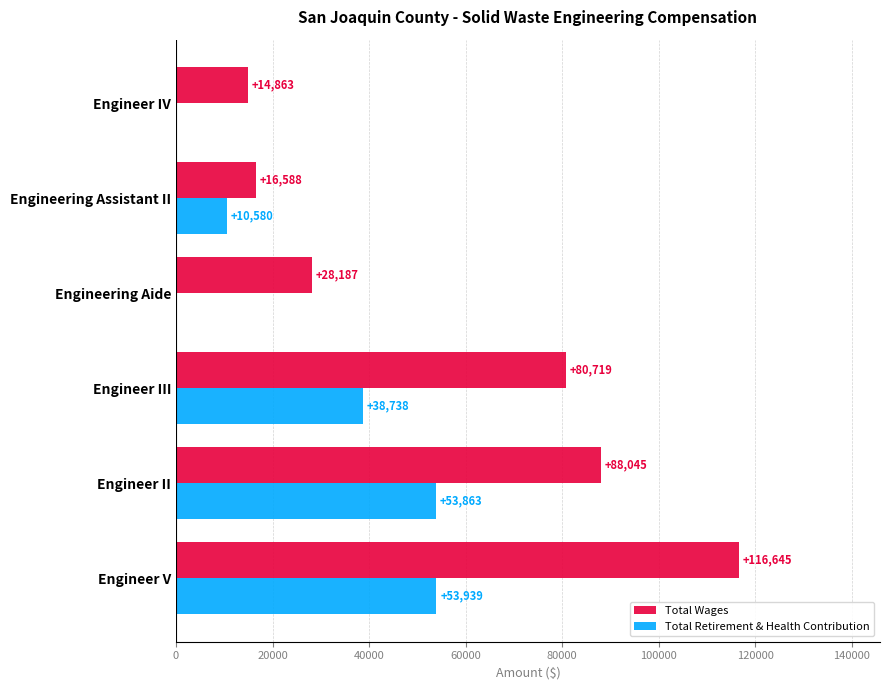

At which label is Total Retirement & Health Contribution closest to 26969?

Engineer III